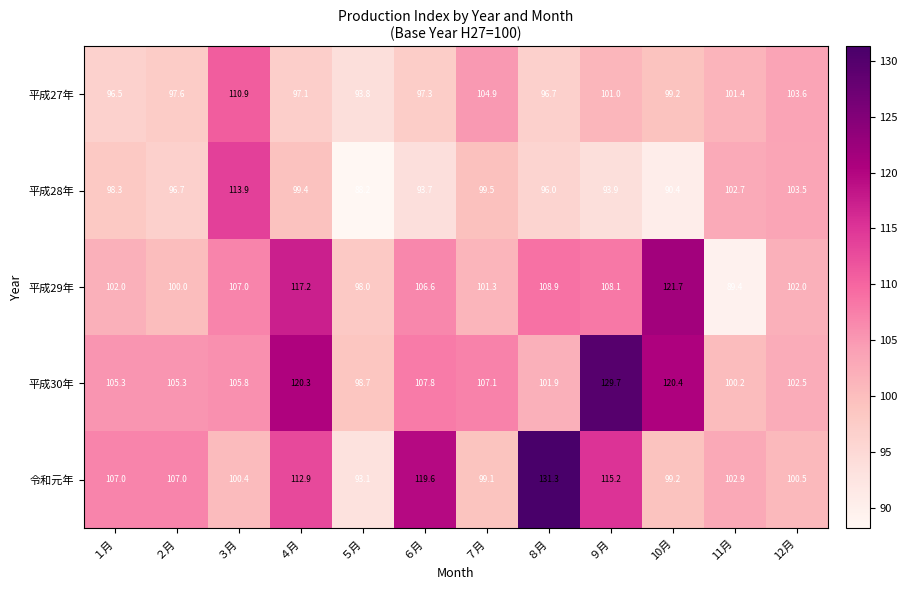

What is the difference between the 平成28年 values at ３月 and ９月?

20.0